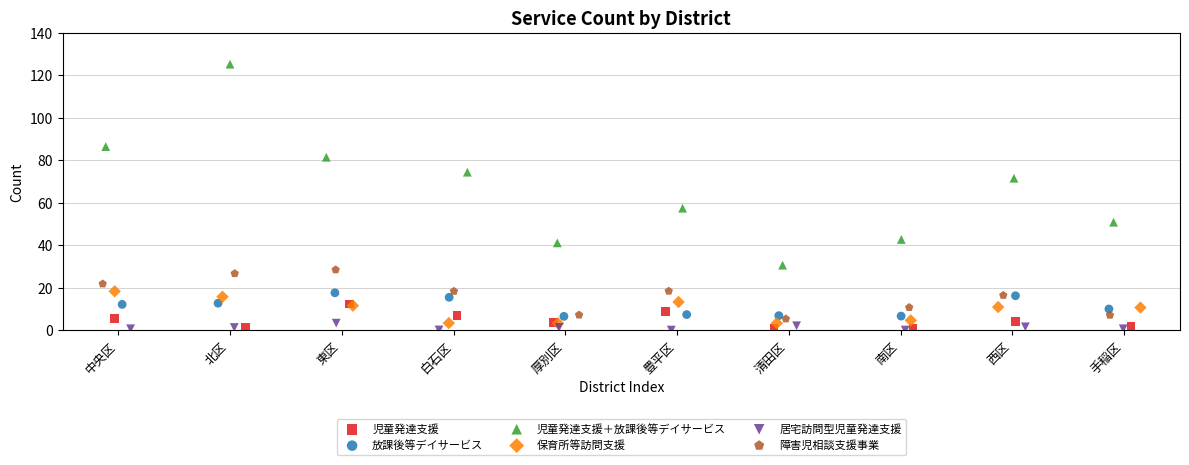

Which series has the largest Y range (max minus min)?

児童発達支援＋放課後等デイサービス